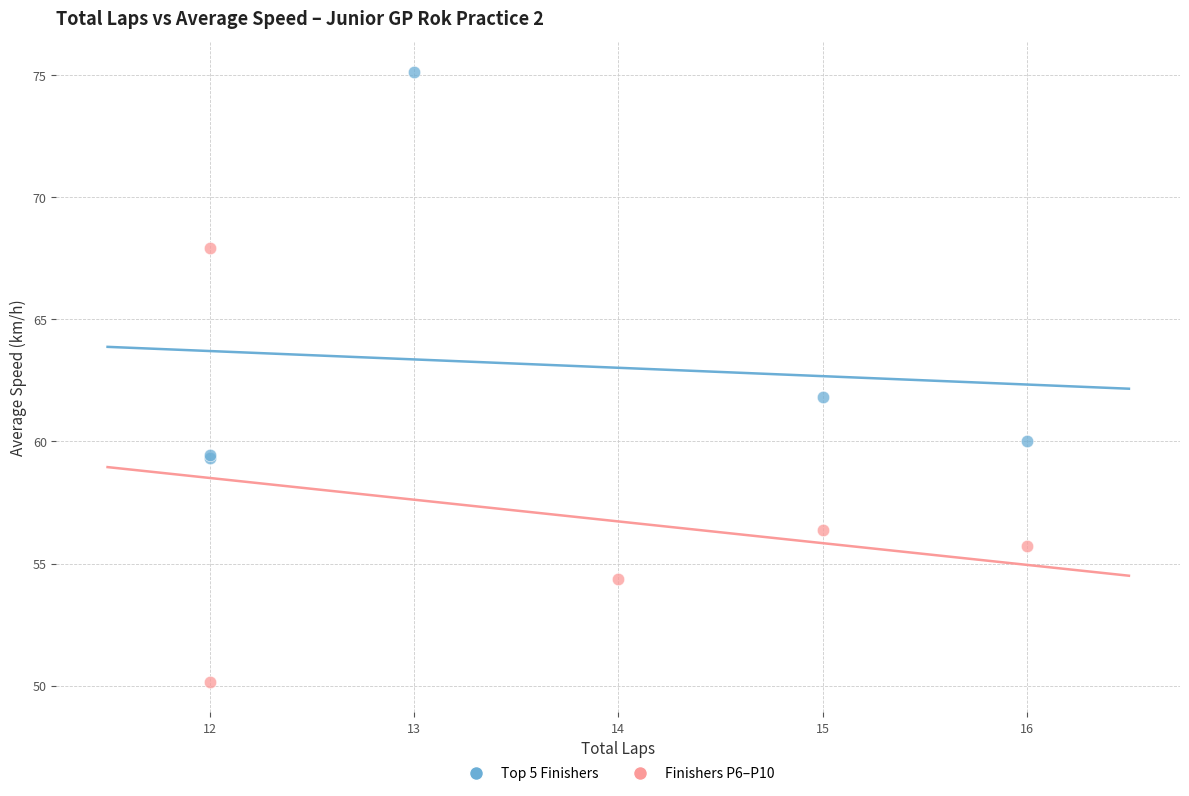

Which series has the largest Y range (max minus min)?

Finishers P6–P10